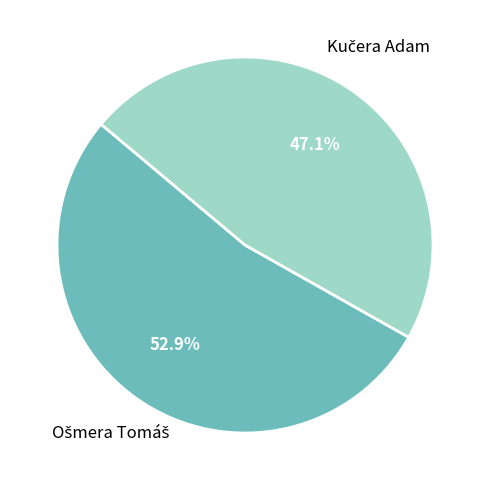

Does any single category account for the majority?

Yes